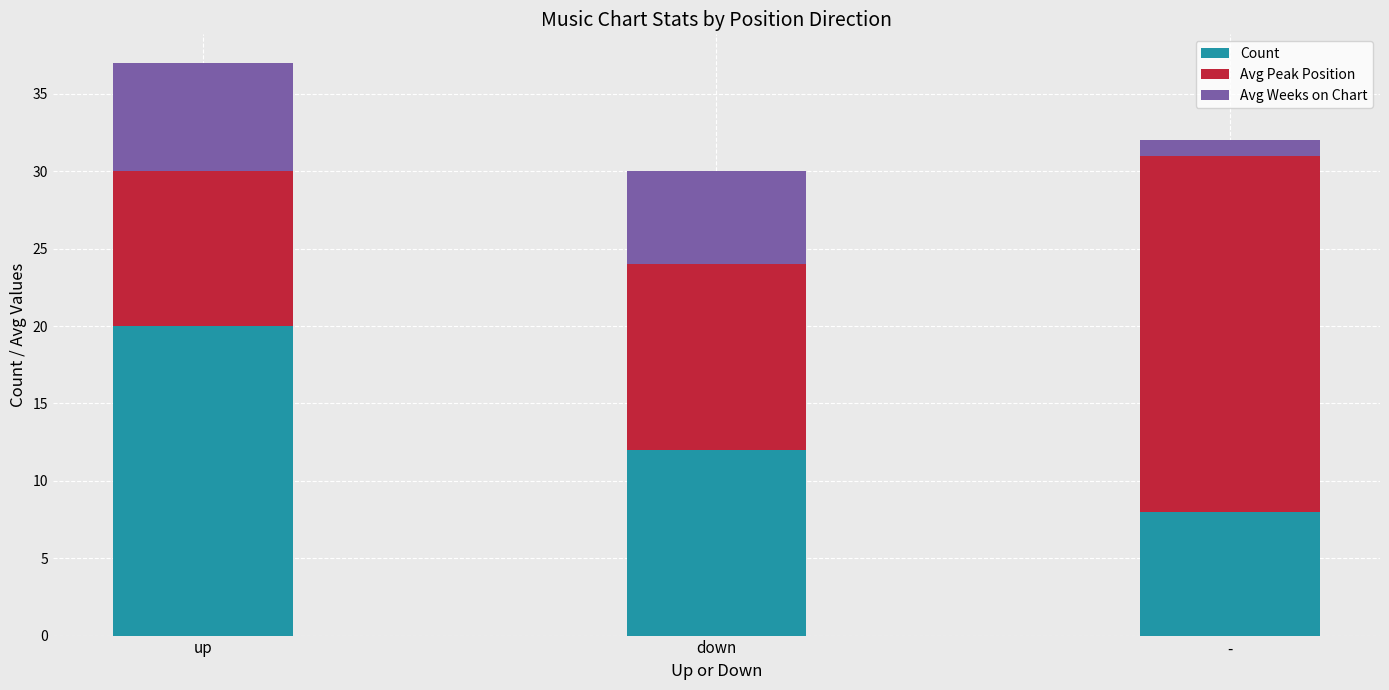

How many bars are there in total?

3